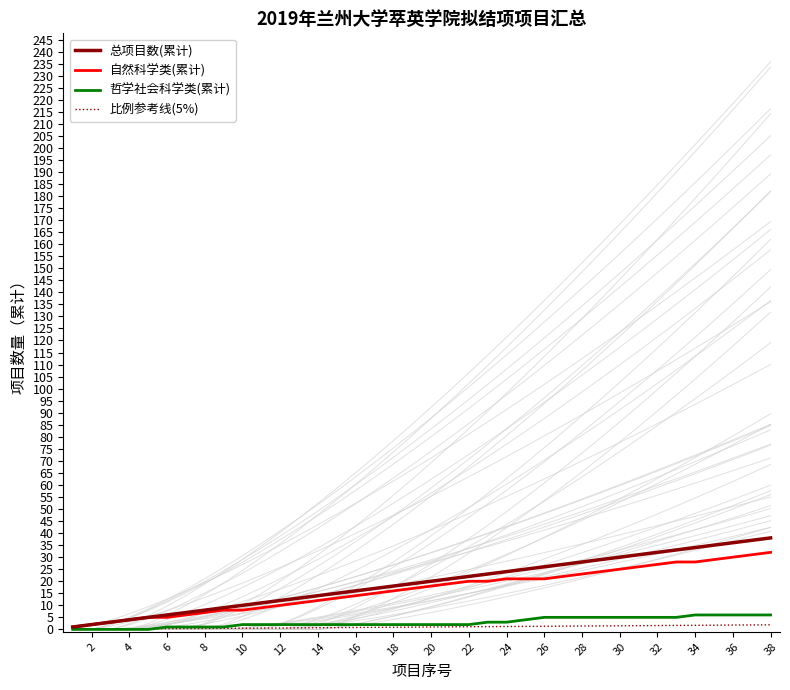

The value of 自然科学类(累计) at 36 is 45.7. True or false?

False